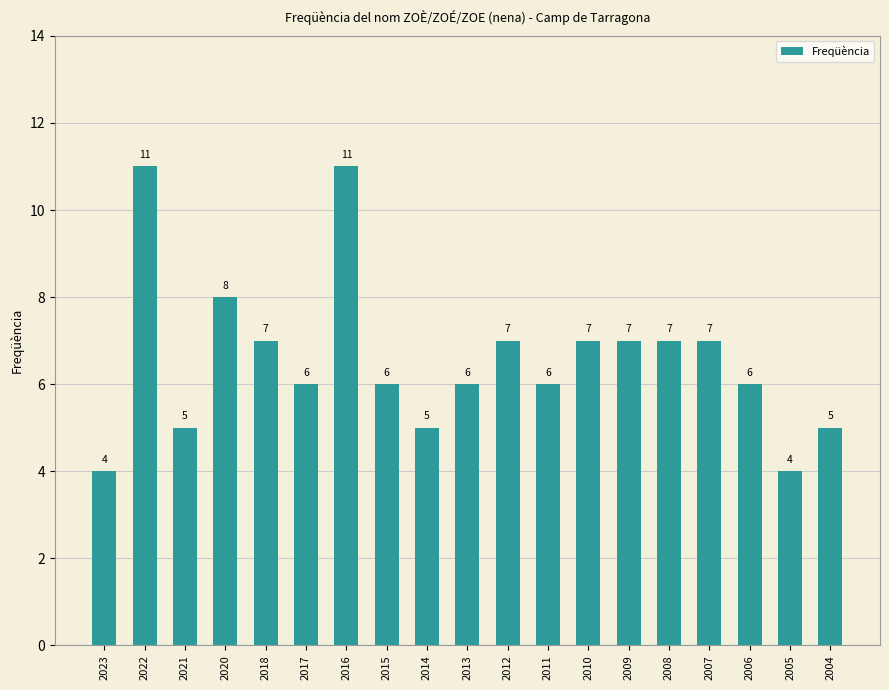

Where does the data first go above 6?

2022